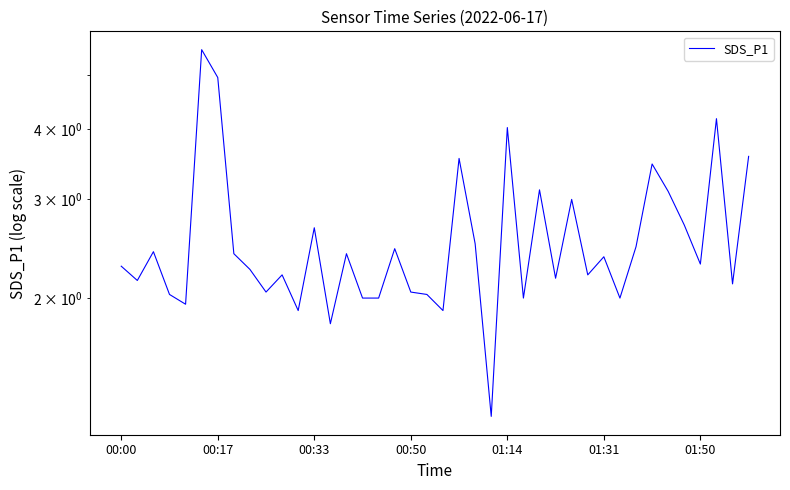

Does the chart display data point markers on the line(s)?

No